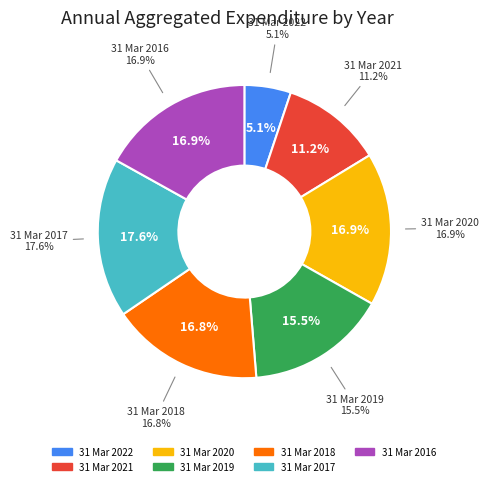

Count the number of slices in the pie.

7